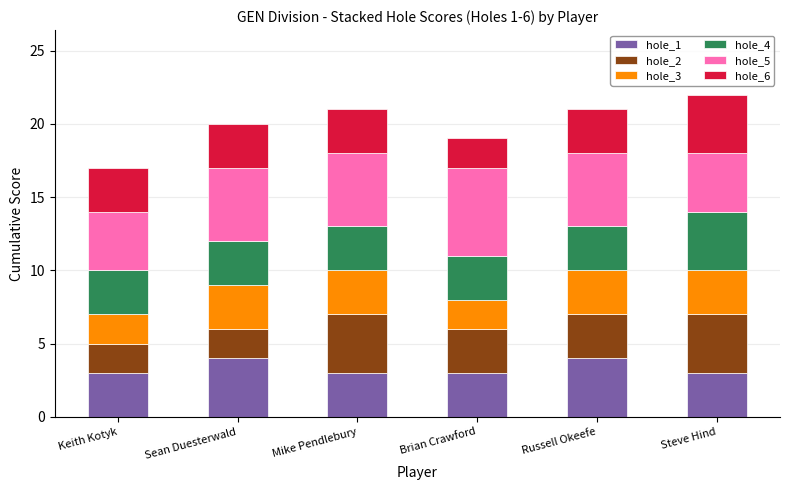

What is the maximum value for hole_1?

4